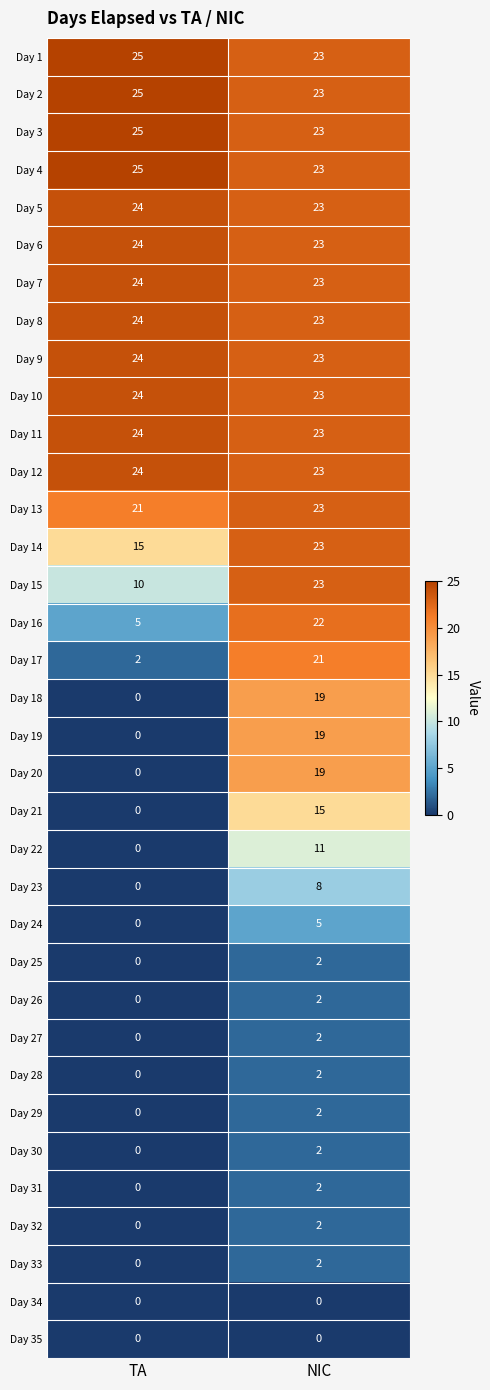

What is the total value across all series at NIC?

502